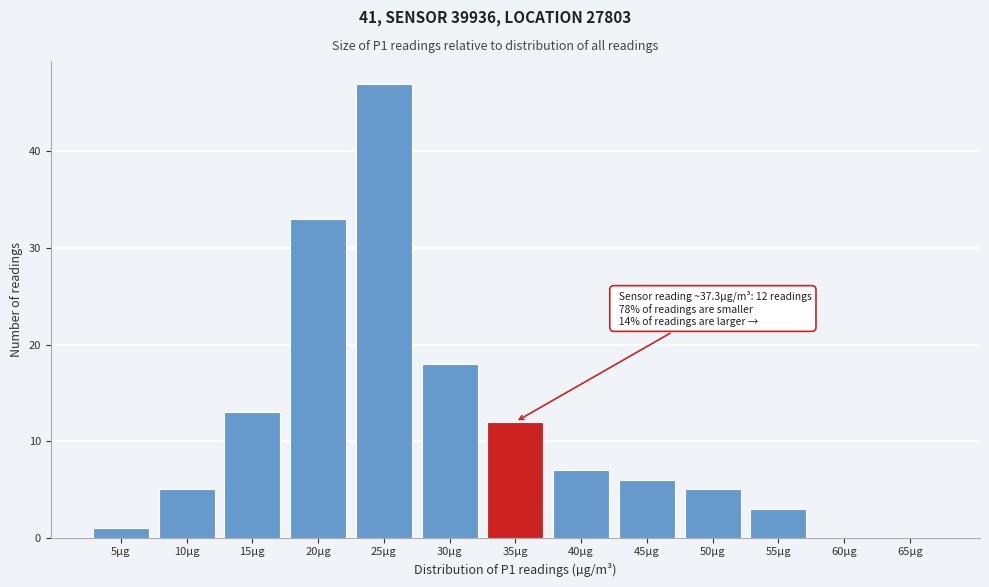

Reading right to left, list all the values displayed in this chart.

65µg=0	60µg=0	55µg=3	50µg=5	45µg=6	40µg=7	35µg=12	30µg=18	25µg=47	20µg=33	15µg=13	10µg=5	5µg=1